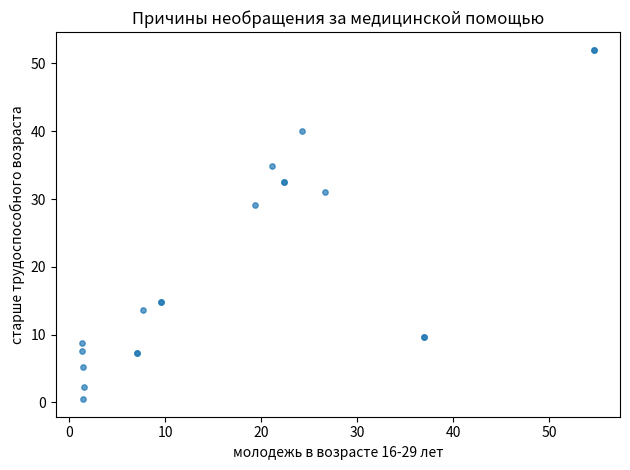

What Y value in the scatter plot is closest to 26?

29.2